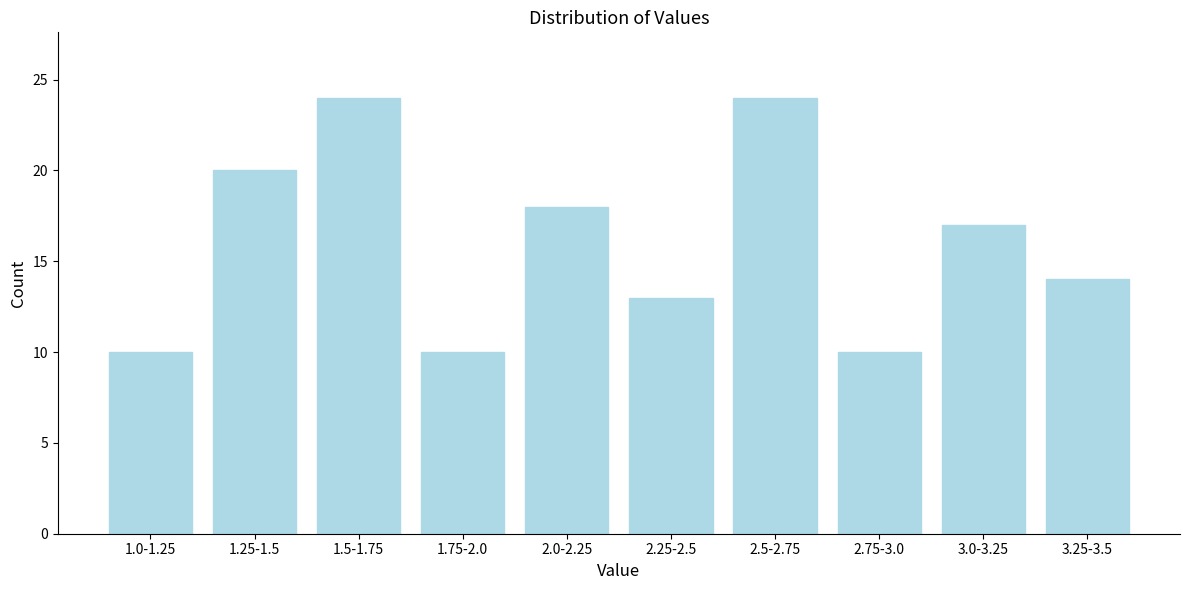

Reading left to right, extract all data points from this chart.

1.0-1.25=10	1.25-1.5=20	1.5-1.75=24	1.75-2.0=10	2.0-2.25=18	2.25-2.5=13	2.5-2.75=24	2.75-3.0=10	3.0-3.25=17	3.25-3.5=14